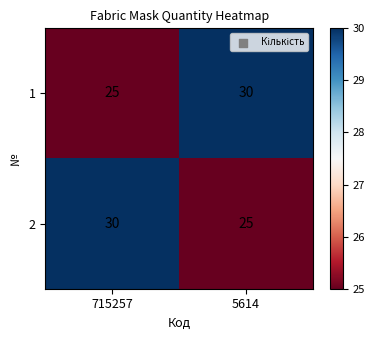

What is the sum of the 2 values at 5614 and 715257?

55